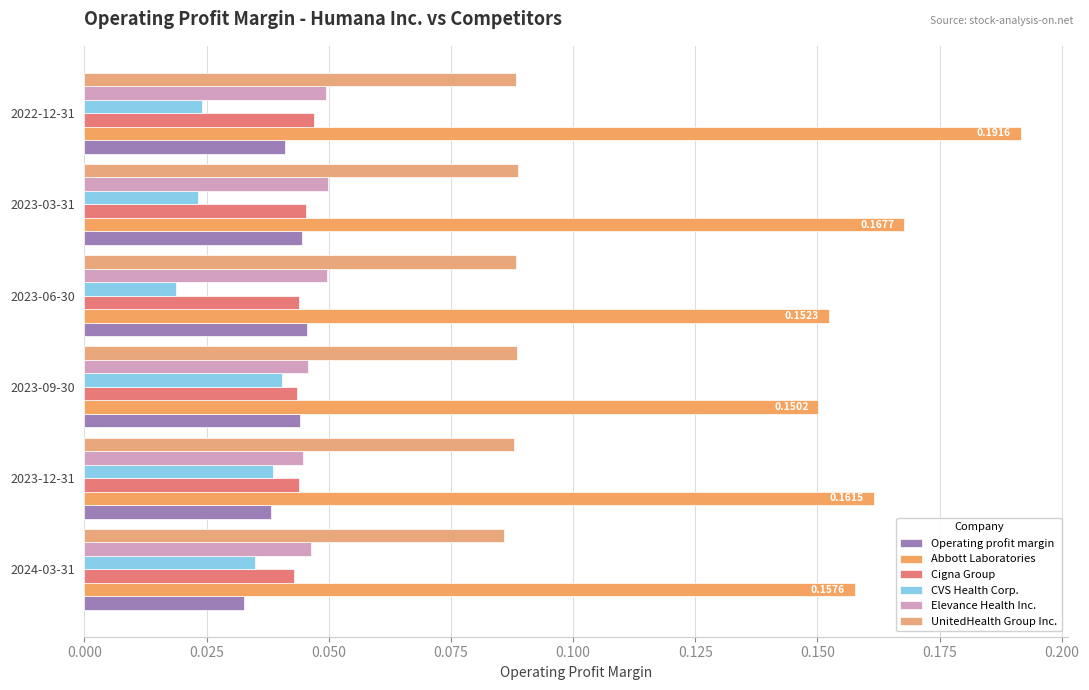

Reading left to right, transcribe all the data shown in this chart.

Operating profit margin: 0.0	0.0	0.0	0.0	0.0	0.0
Abbott Laboratories: 0.2	0.2	0.2	0.2	0.2	0.2
Cigna Group: 0.0	0.0	0.0	0.0	0.0	0.0
CVS Health Corp.: 0.0	0.0	0.0	0.0	0.0	0.0
Elevance Health Inc.: 0.0	0.0	0.0	0.0	0.0	0.0
UnitedHealth Group Inc.: 0.1	0.1	0.1	0.1	0.1	0.1